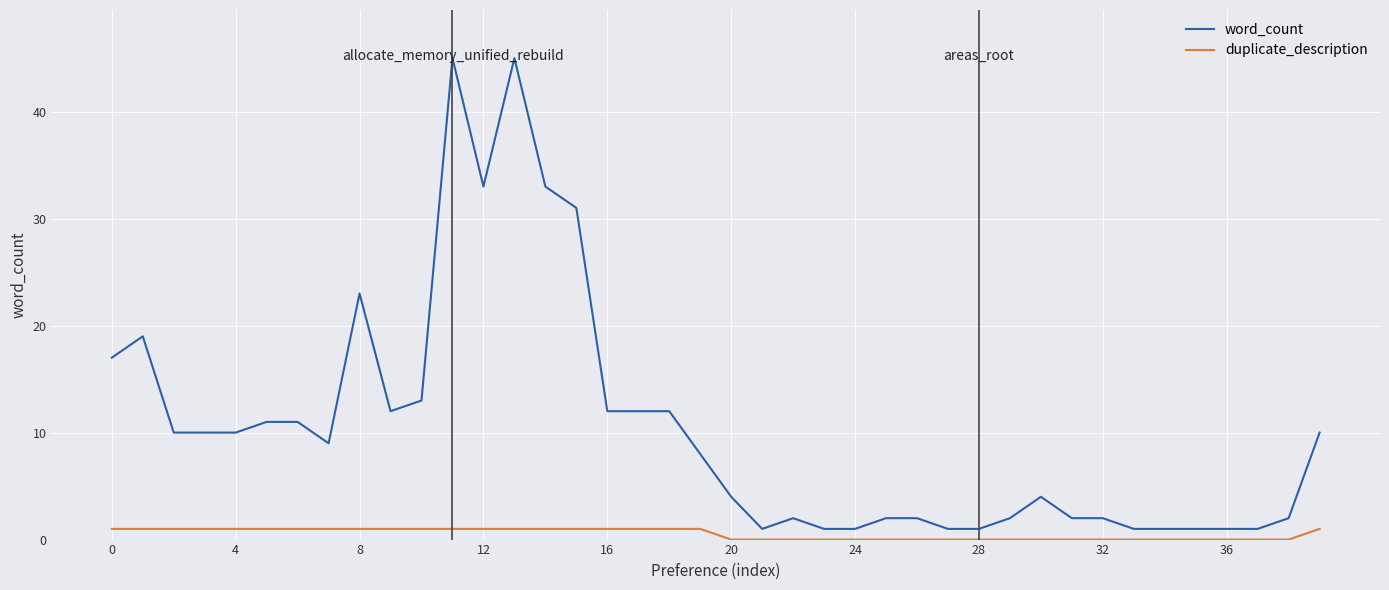

True or false: word_count has more than 0 points higher than both neighbors.

True